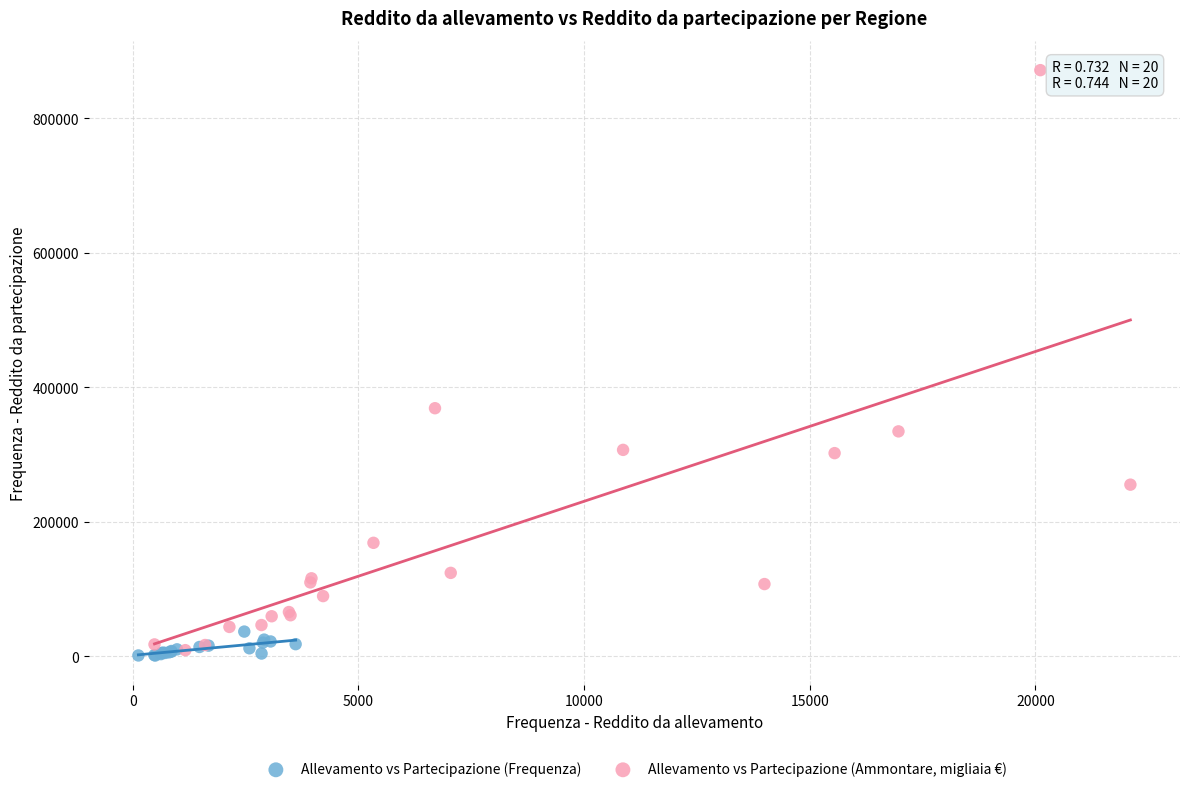

Which series has the widest spread of Y values?

Allevamento vs Partecipazione (Ammontare, migliaia €)